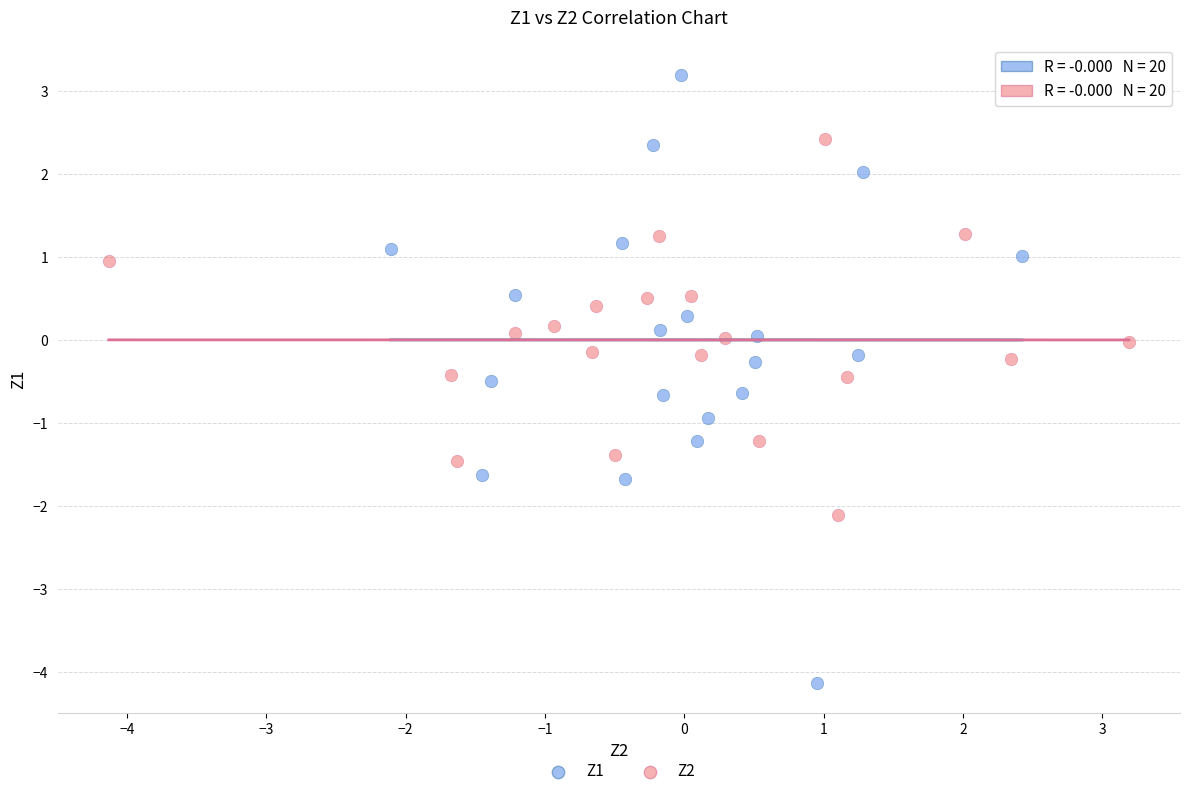

Which series has the largest Y range (max minus min)?

Z1